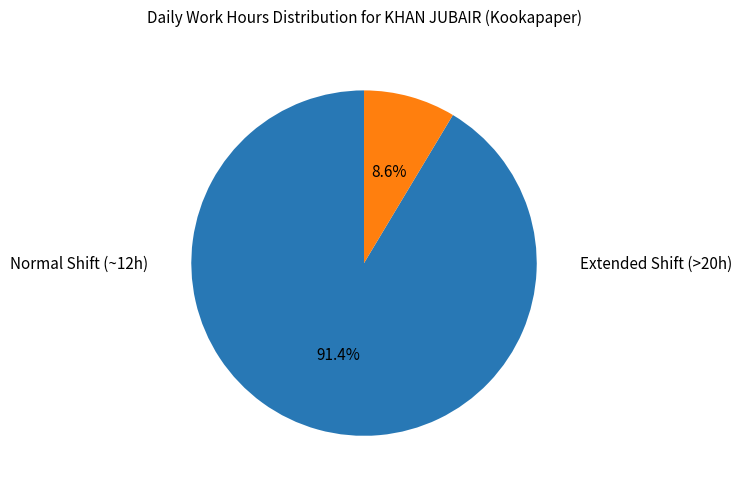

Is there any slice that represents more than half of the pie?

Yes